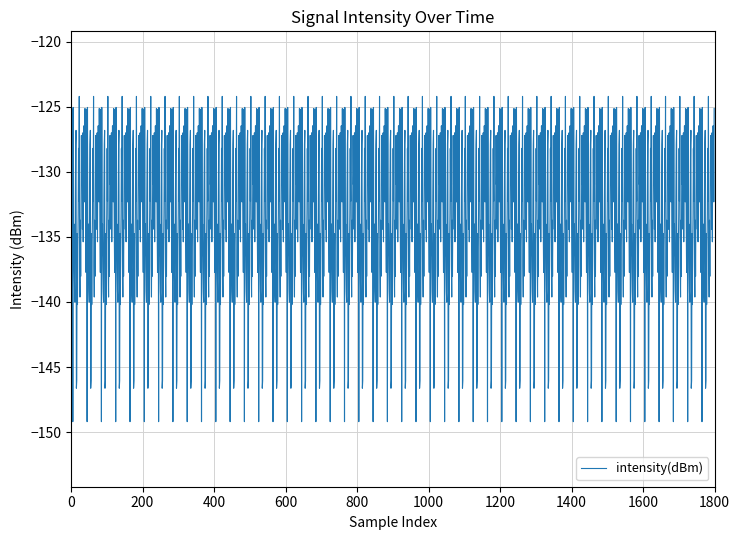

What is the minimum value shown in the chart?

-149.2